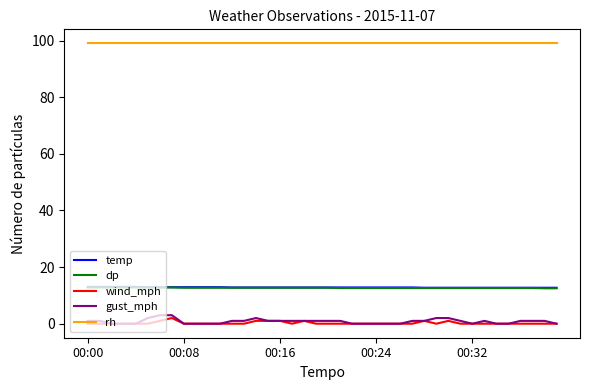

What is the maximum value for dp?

12.8